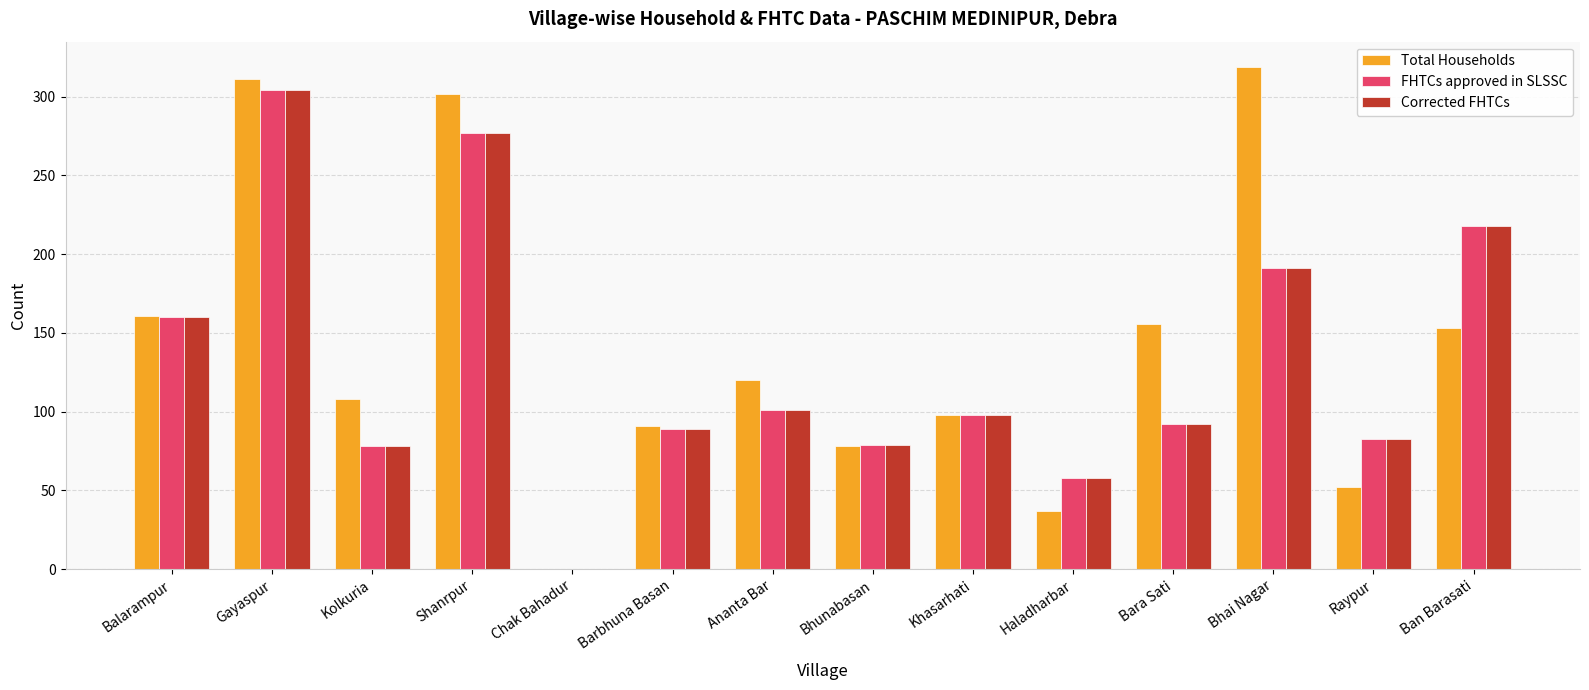

What are all the series names shown in the legend?

Total Households, FHTCs approved in SLSSC, Corrected FHTCs